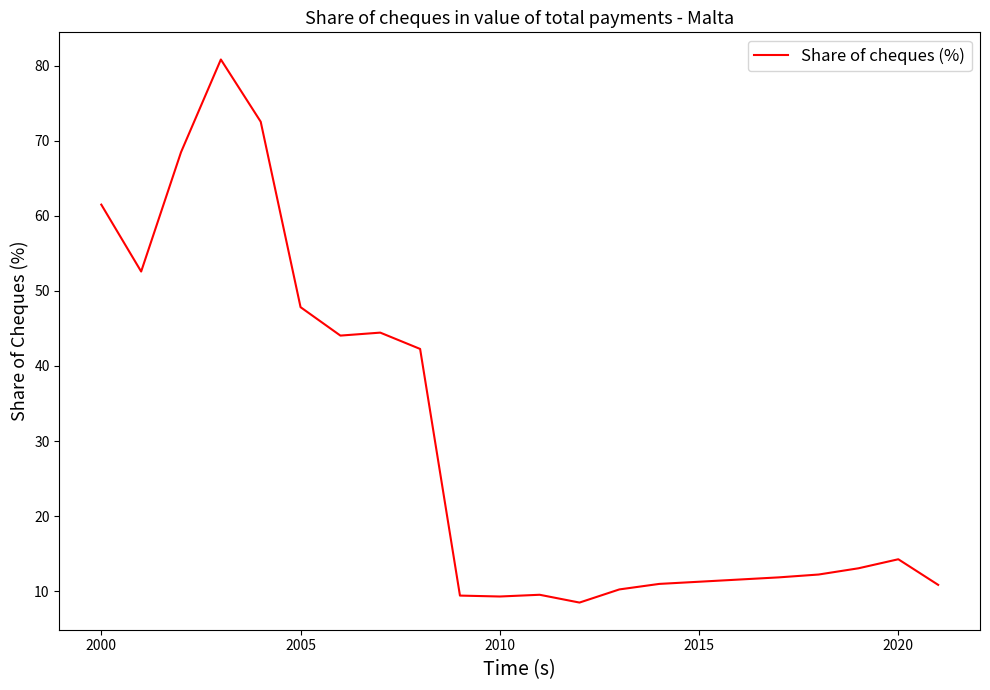

How many lines are shown in the chart?

1